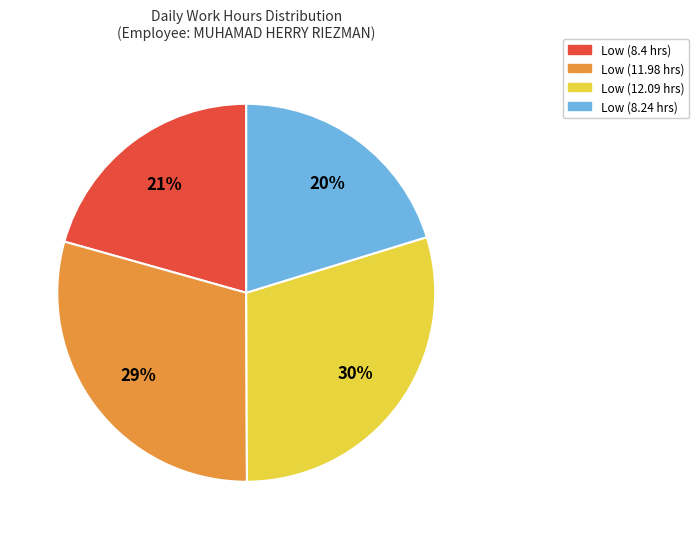

Count the number of slices in the pie.

4